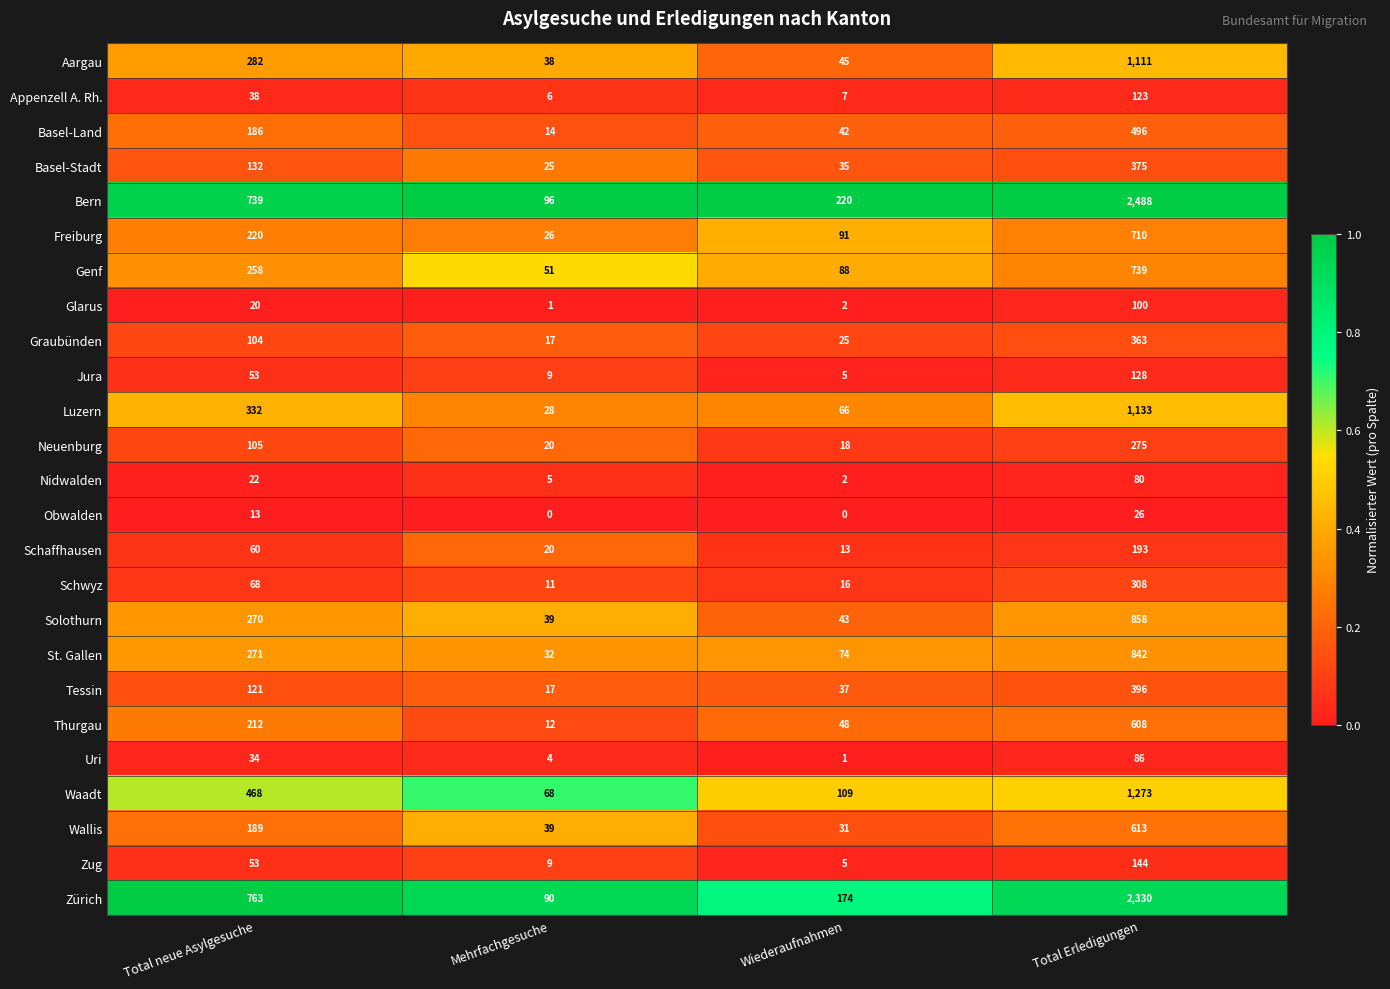

Which series has the largest total across all categories?

Bern